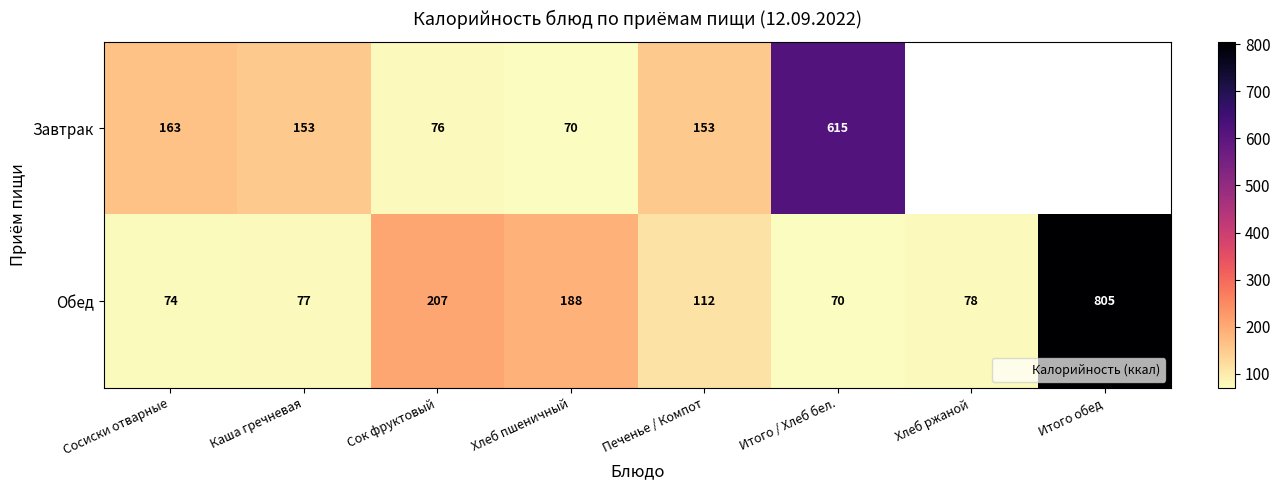

Is it true that Обед equals 207.0 at Сок фруктовый?

True